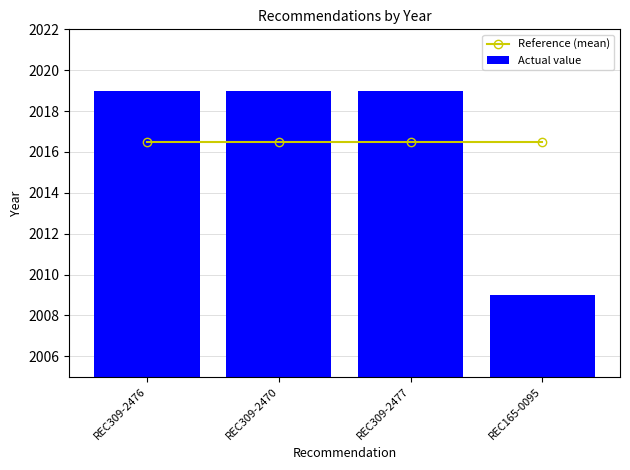

List the series in order of their peak value, highest first.

Actual value, Reference (mean)